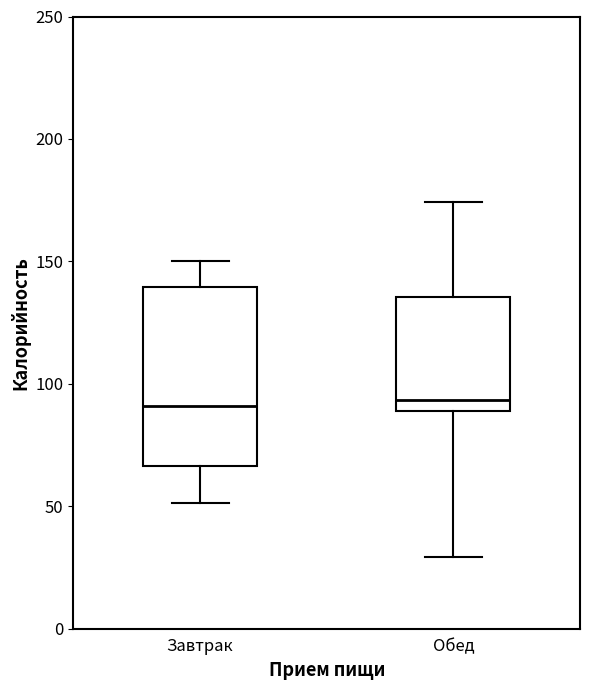

Reading left to right, transcribe this box plot: for each box, give where its median line is, the range the box spans, and where its two whiskers end, as read against the y-axis. The values are not printed on the chart, so give them approximately, as read against the axis.

Завтрак: median 90, box 65 to 140, whiskers 50 to 150
Обед: median 95, box 90 to 135, whiskers 30 to 175